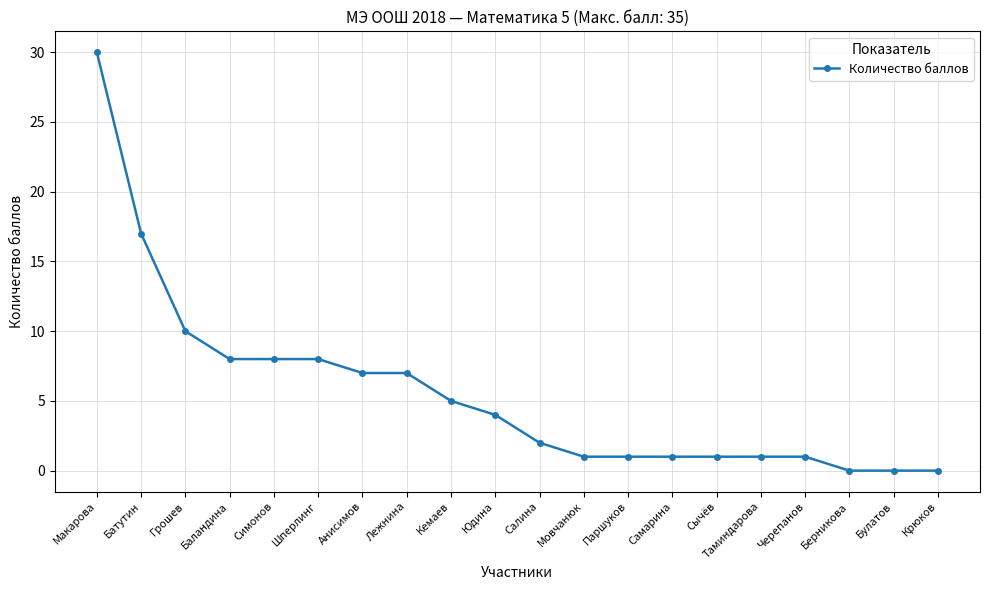

True or false: the data shows 3 at Кемаев.

False